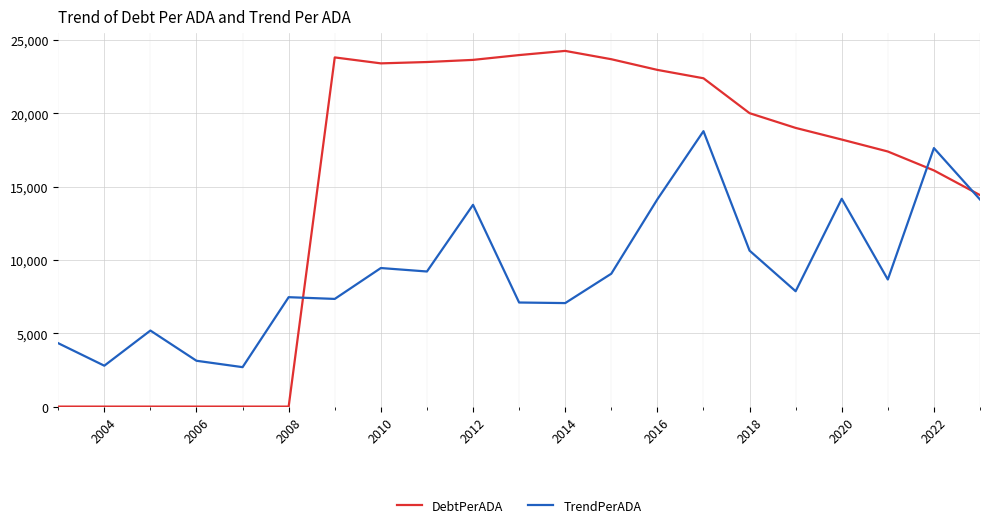

What are all the series names shown in the legend?

DebtPerADA, TrendPerADA